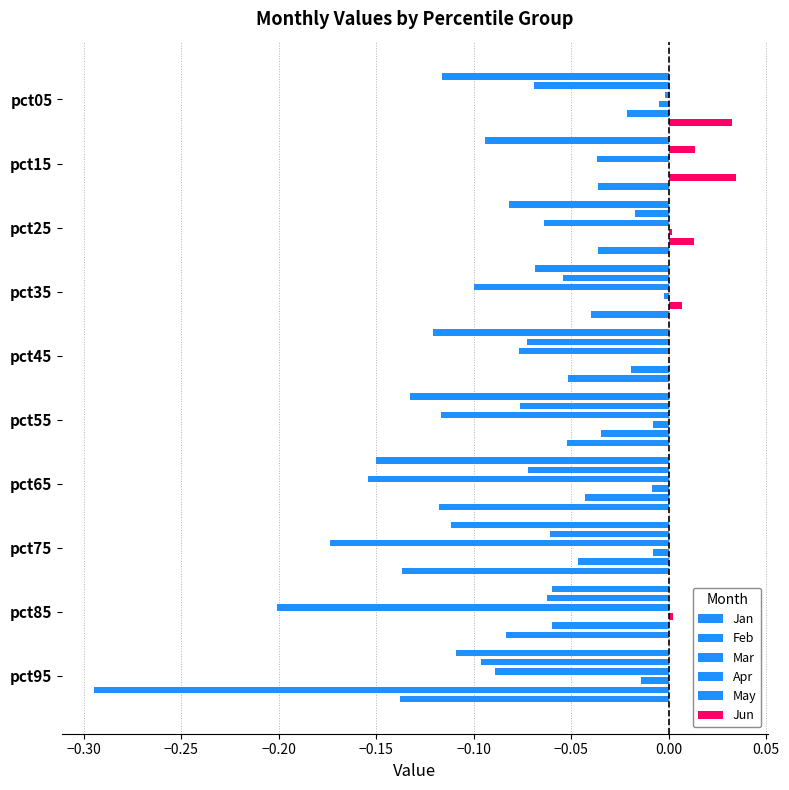

How many groups of bars are there?

10